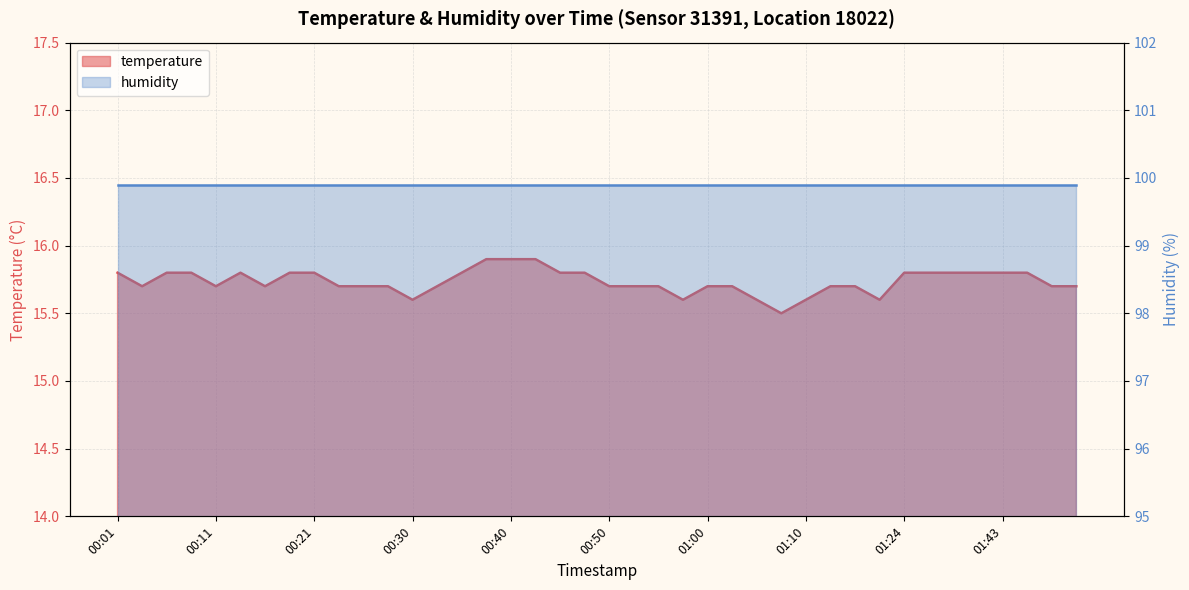

What is the sum of the values at 01:13 and 00:04?

31.4